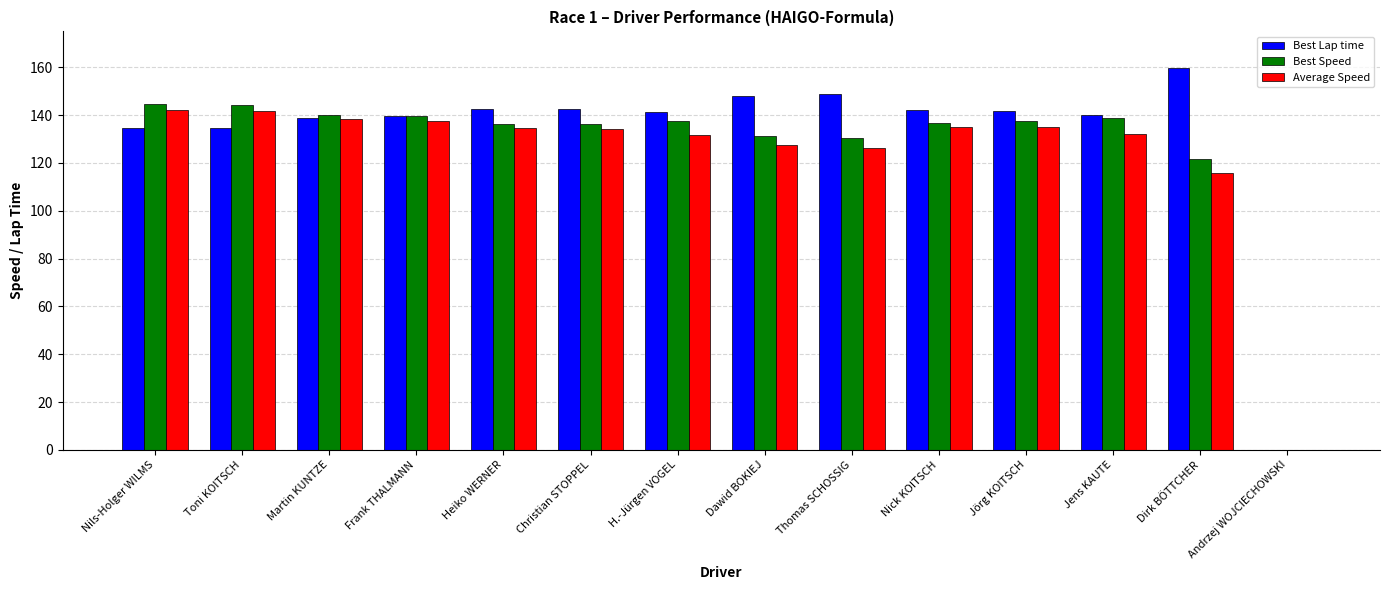

The value of Best Lap time at Christian STOPPEL is 142.6. True or false?

True